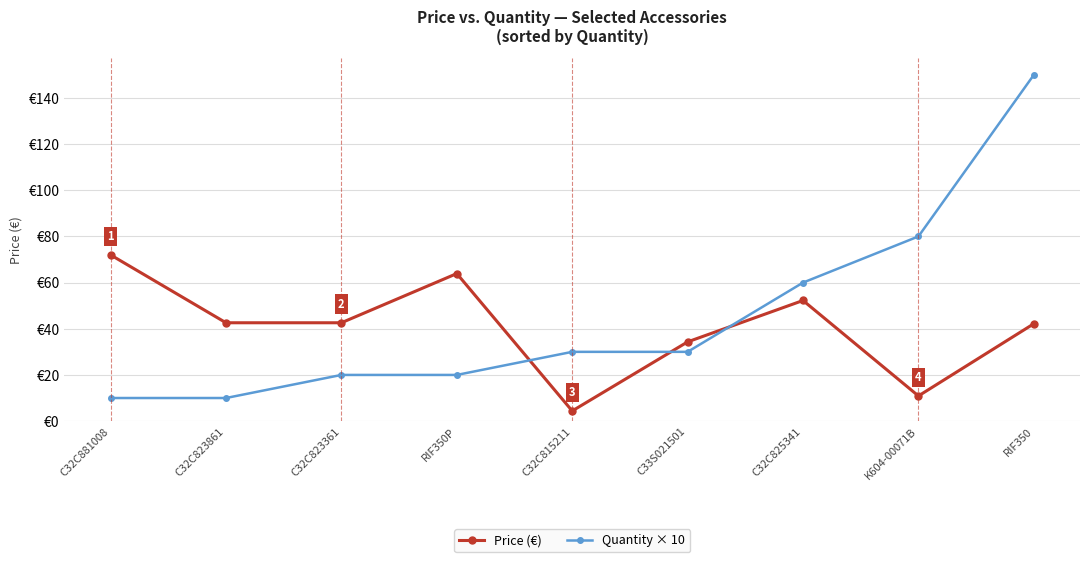

What are all the series names shown in the legend?

Price (€), Quantity × 10